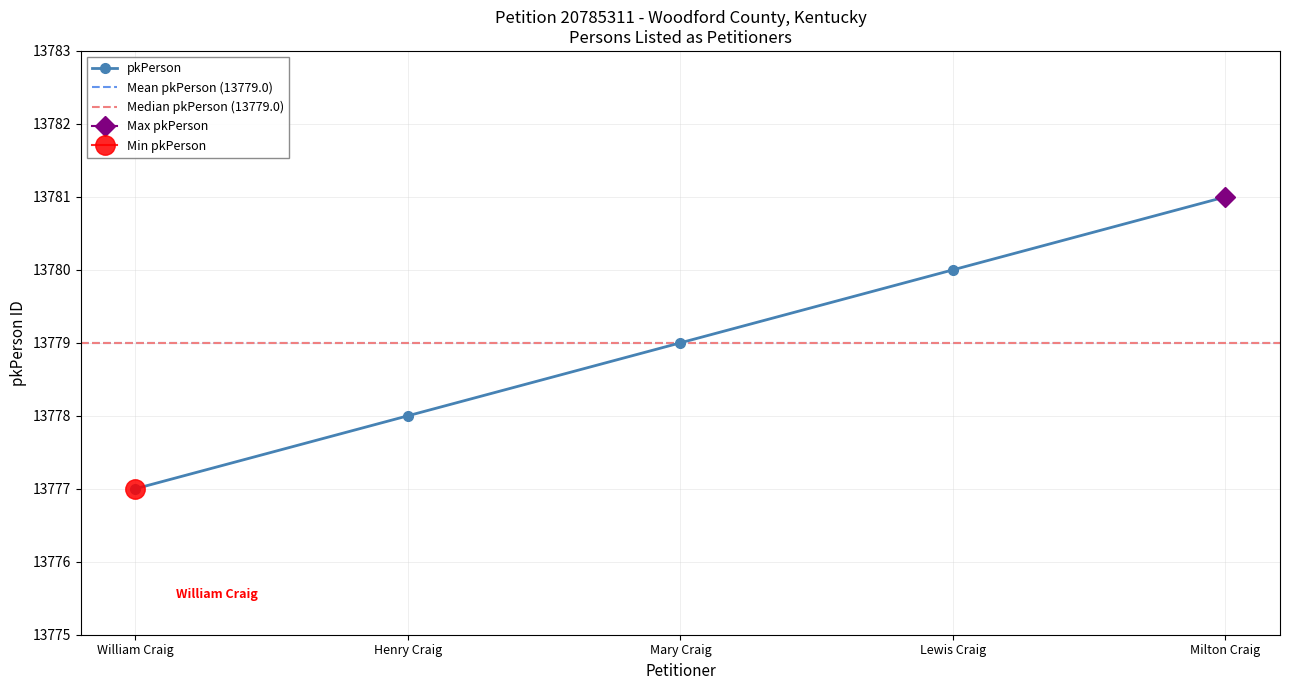

What is the change in value from William Craig to Mary Craig?

+2